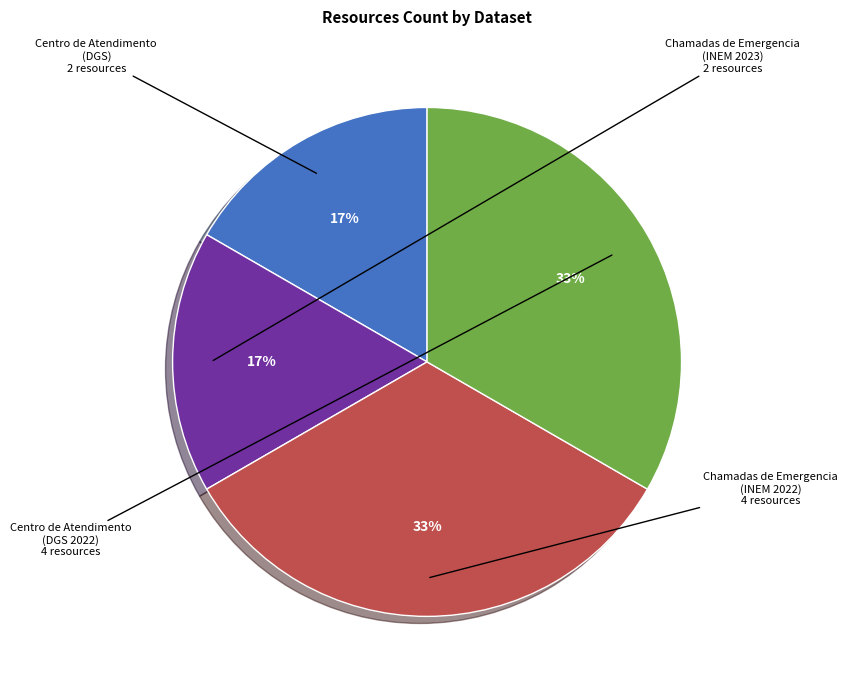

Count the number of slices in the pie.

4